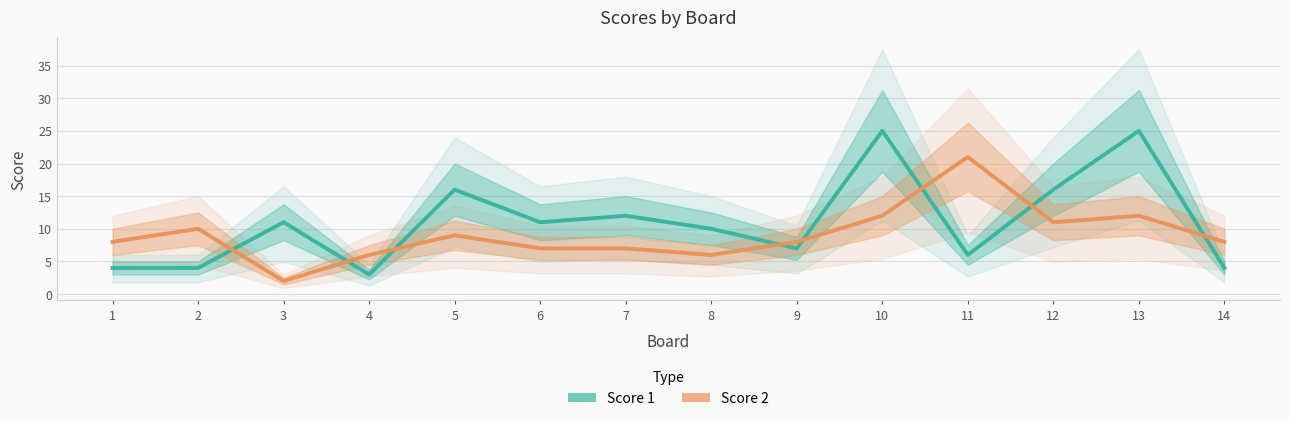

In Score 2, how many points are higher than both neighbors (excluding endpoints)?

4